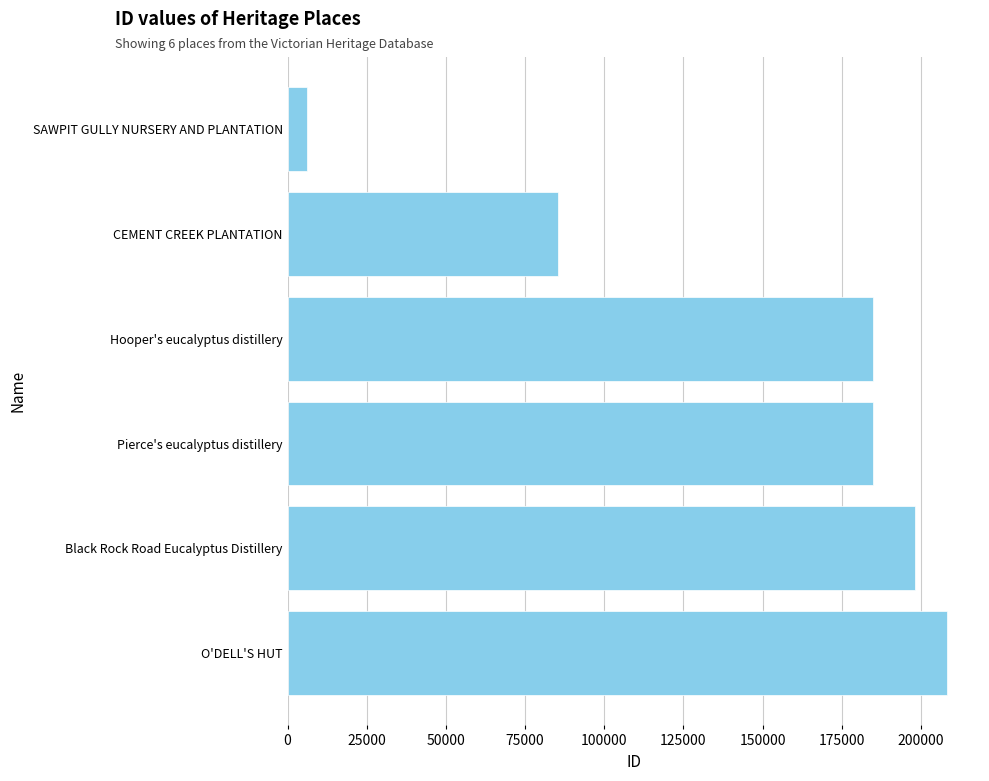

What is the difference between the maximum and minimum values?

202193